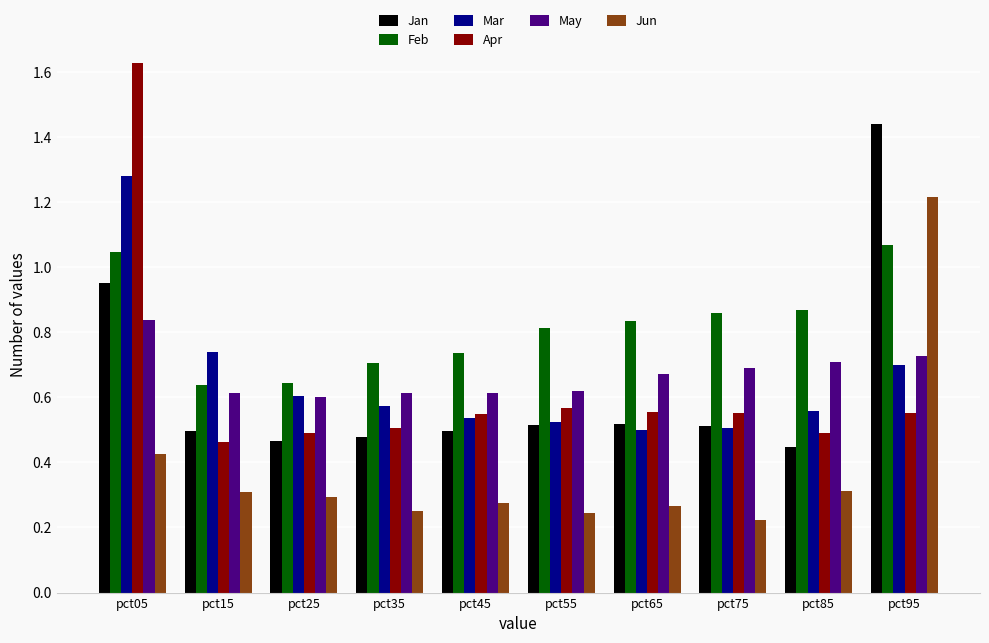

Between pct25 and pct65, which series saw the biggest shift?

Feb